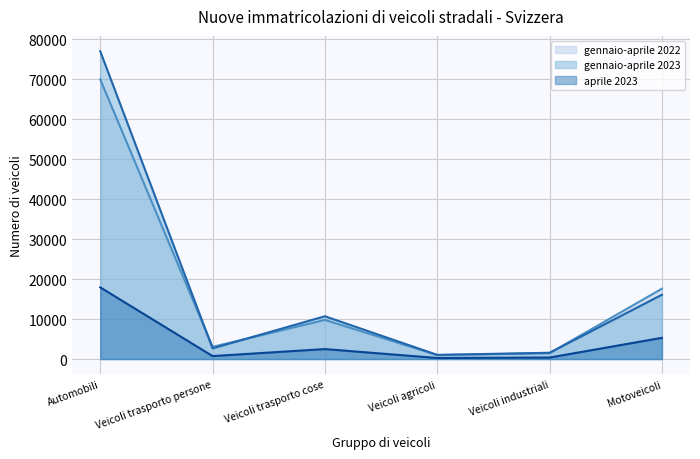

List the labels in order of aprile 2023 value, smallest first.

Veicoli agricoli, Veicoli industriali, Veicoli trasporto persone, Veicoli trasporto cose, Motoveicoli, Automobili